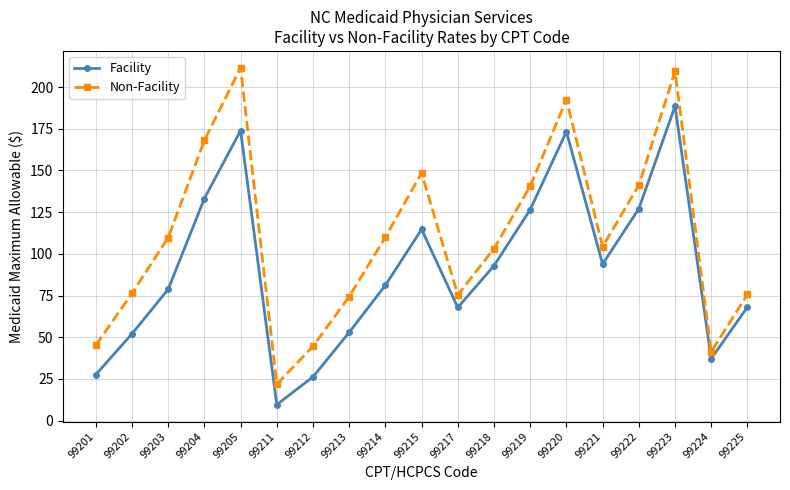

At which category does Non-Facility reach its first local valley?

99211